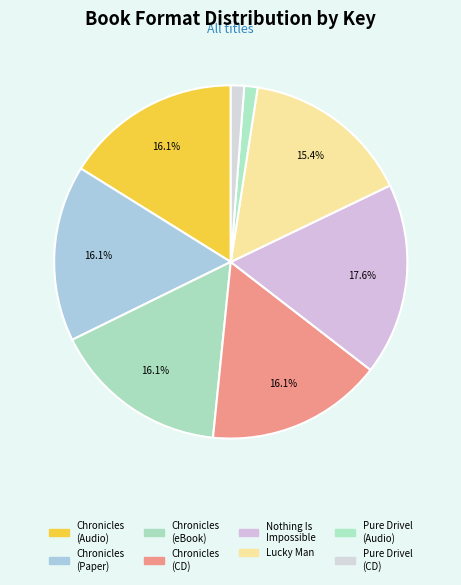

To the nearest percent, what is the difference between the largest and smallest slice percentages?

16%